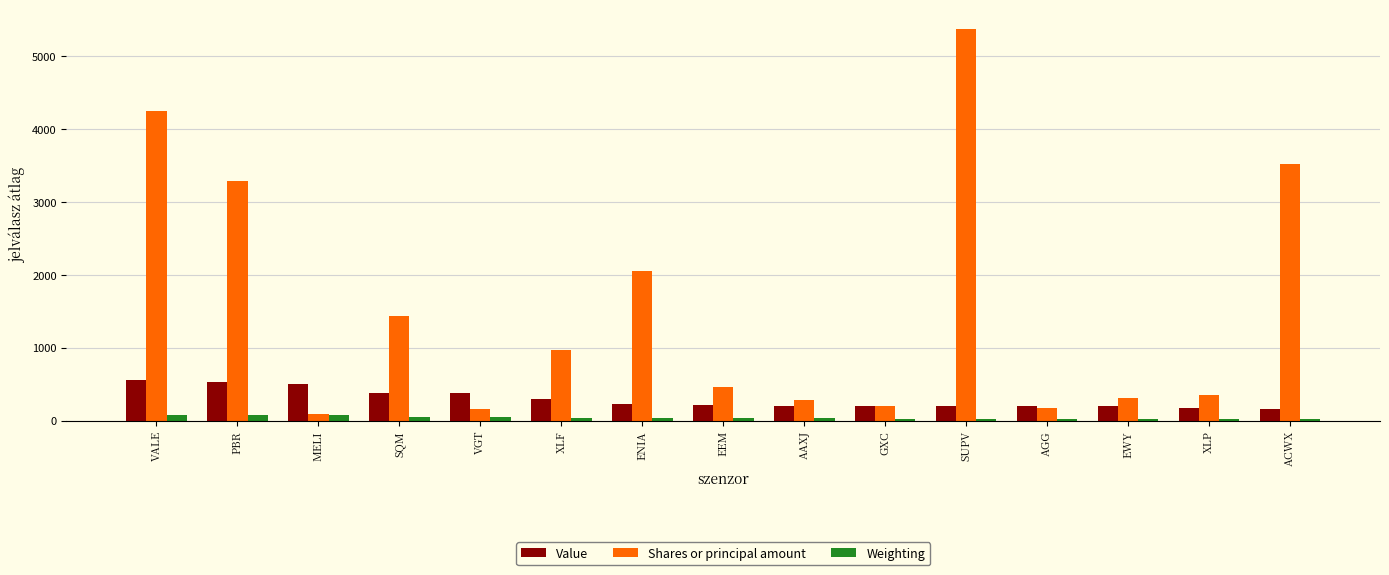

Which series changed the most between MELI and XLF?

Shares or principal amount